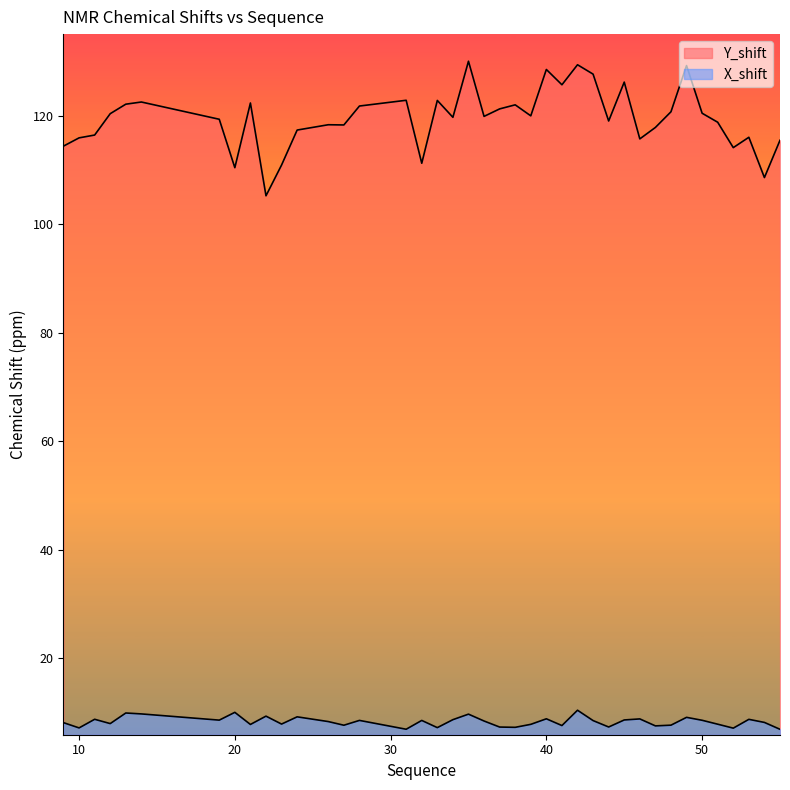

Where is the first local maximum for Y_shift?

14